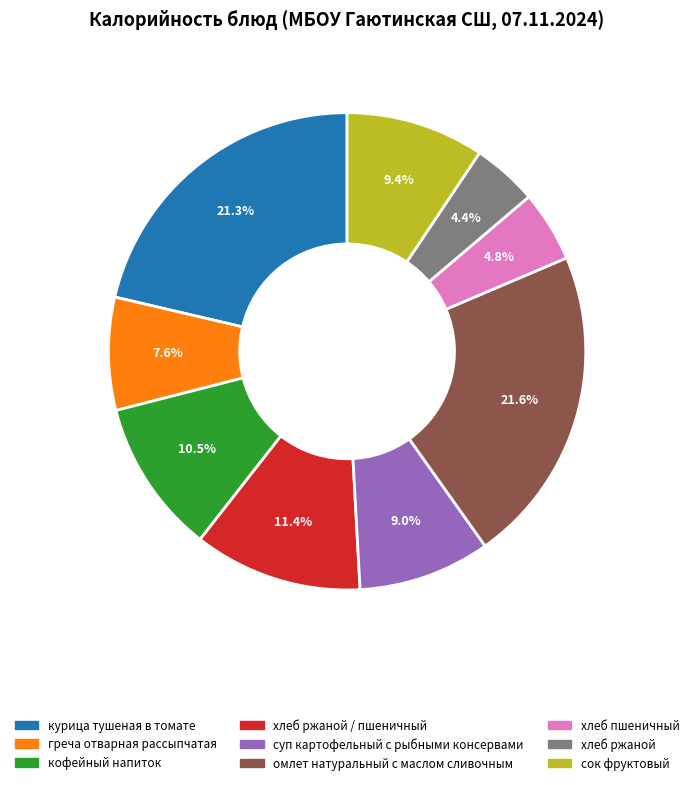

Is there a majority slice in this chart?

No